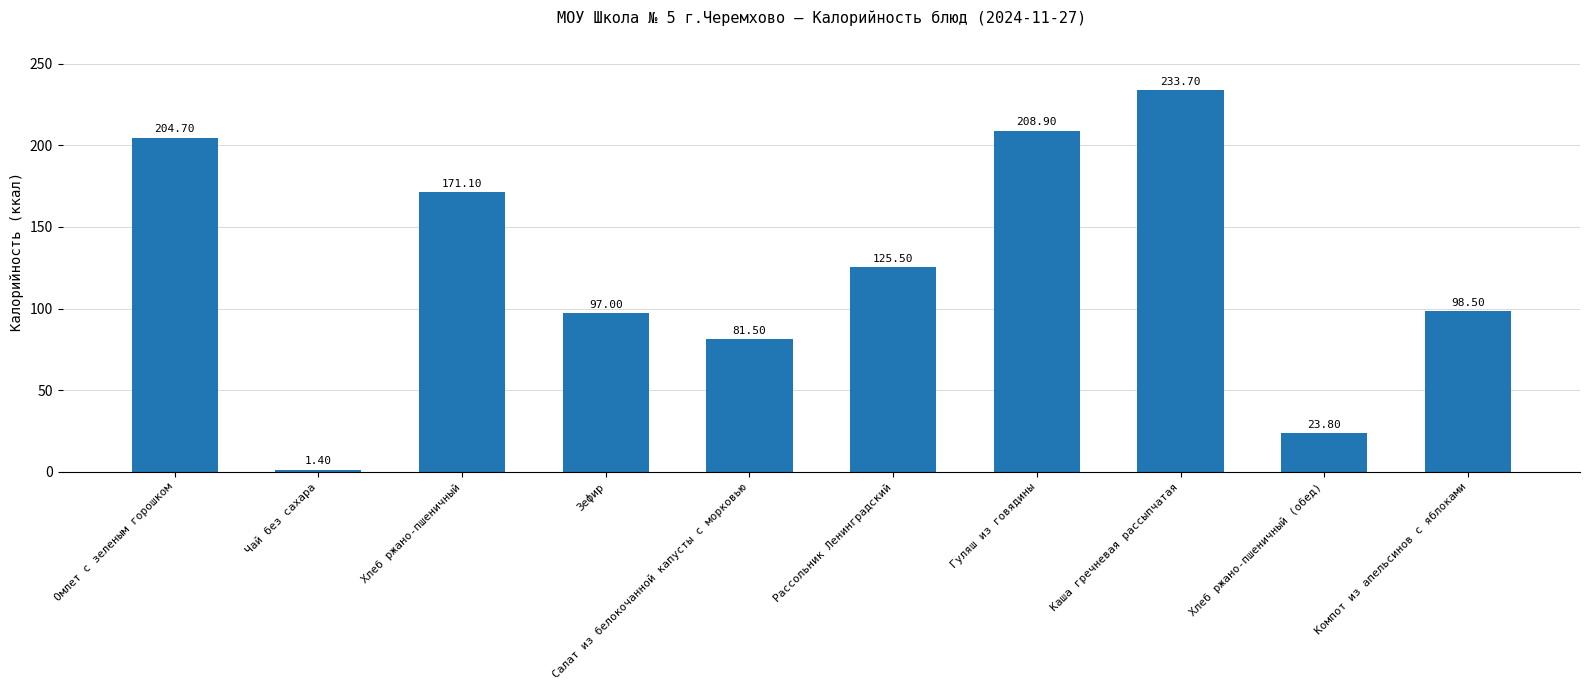

Reading left to right, transcribe all the data shown in this chart.

Омлет с зеленым горошком=204.7	Чай без сахара=1.4	Хлеб ржано-пшеничный=171.1	Зефир=97.0	Салат из белокочанной капусты с морковью=81.5	Рассольник Ленинградский=125.5	Гуляш из говядины=208.9	Каша гречневая рассыпчатая=233.7	Хлеб ржано-пшеничный (обед)=23.8	Компот из апельсинов с яблоками=98.5